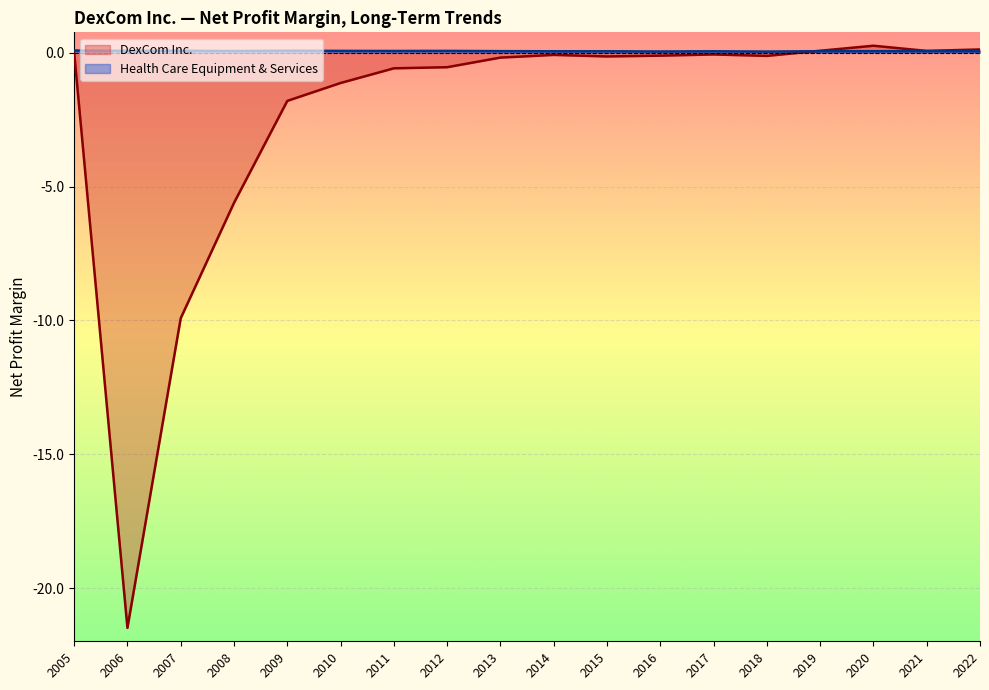

What are all the series names shown in the legend?

DexCom Inc., Health Care Equipment & Services